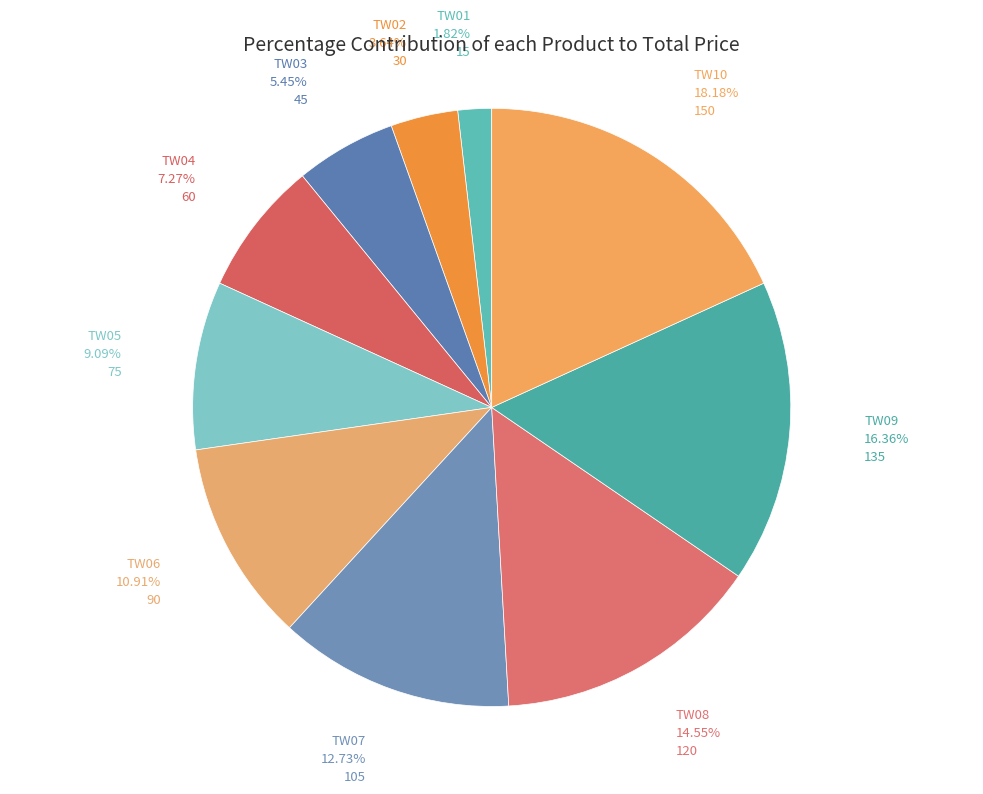

What is the smallest slice in the pie chart?

TW01